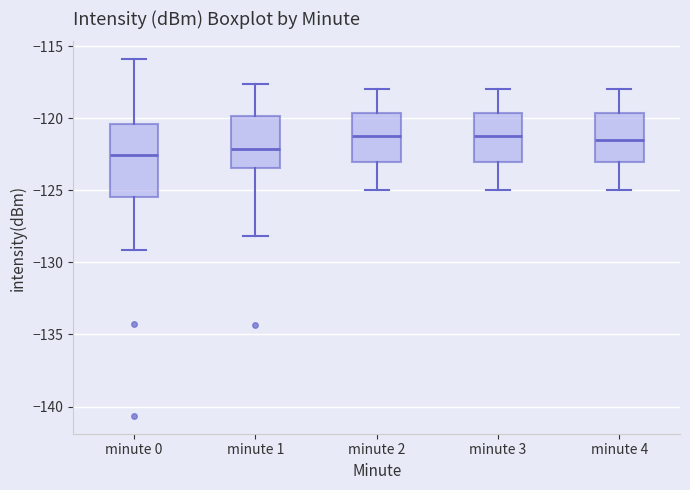

Comparing the boxes themselves (not the whiskers), which one is the tallest?

minute 0